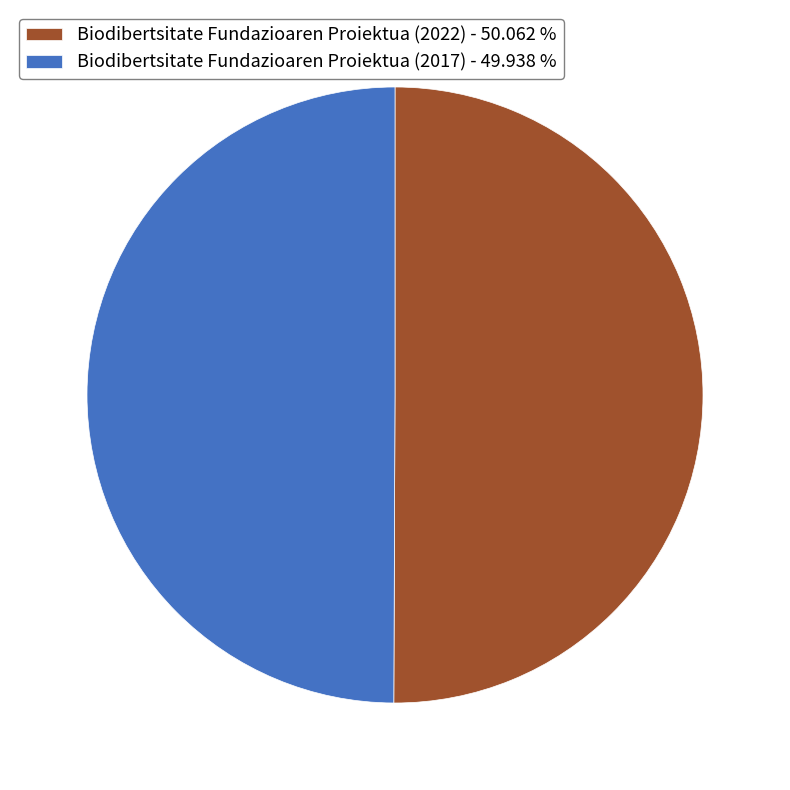

Is the sum of Biodibertsitate Fundazioaren Proiektua (2022) - 50.062 % and Biodibertsitate Fundazioaren Proiektua (2017) - 49.938 % greater than half?

Yes